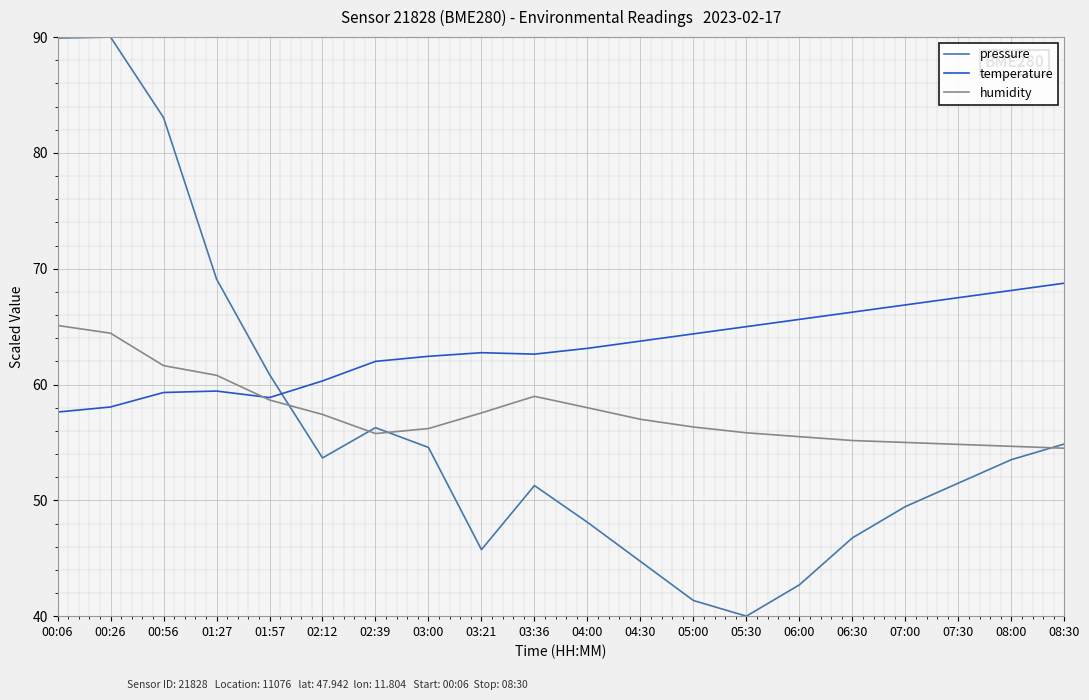

Rank the series by their maximum value, from lowest to highest.

humidity, temperature, pressure